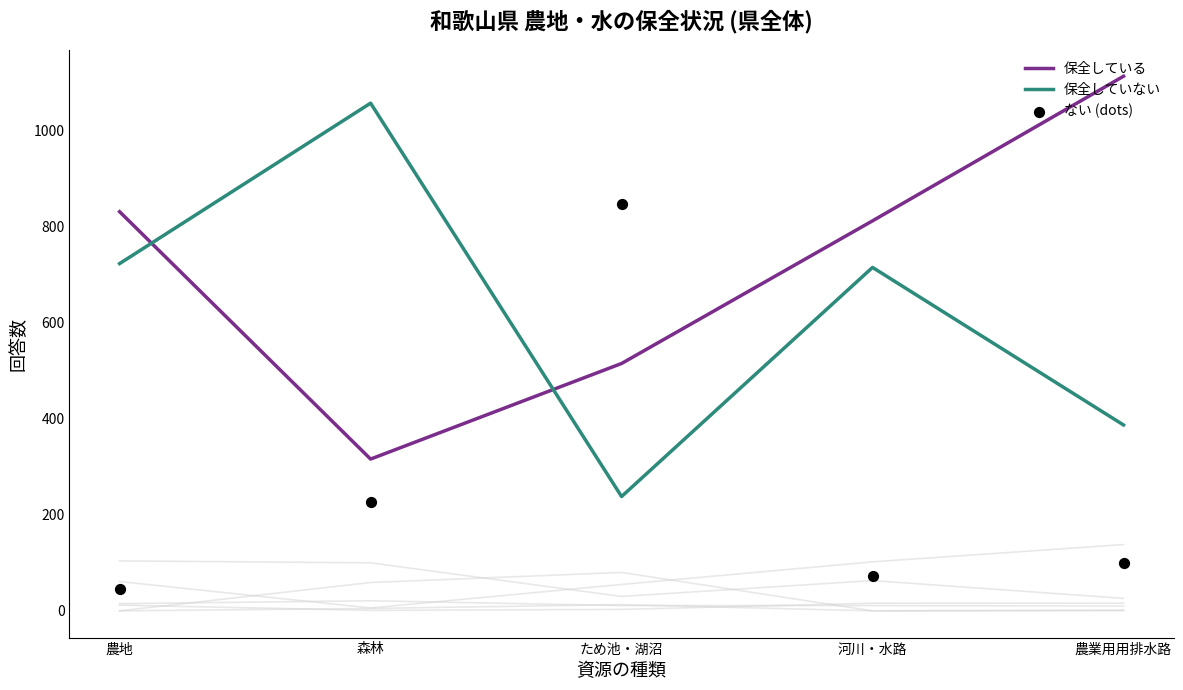

Is the value of ない (dots) at 森林 greater than the value of 保全していない at 農業用用排水路?

No